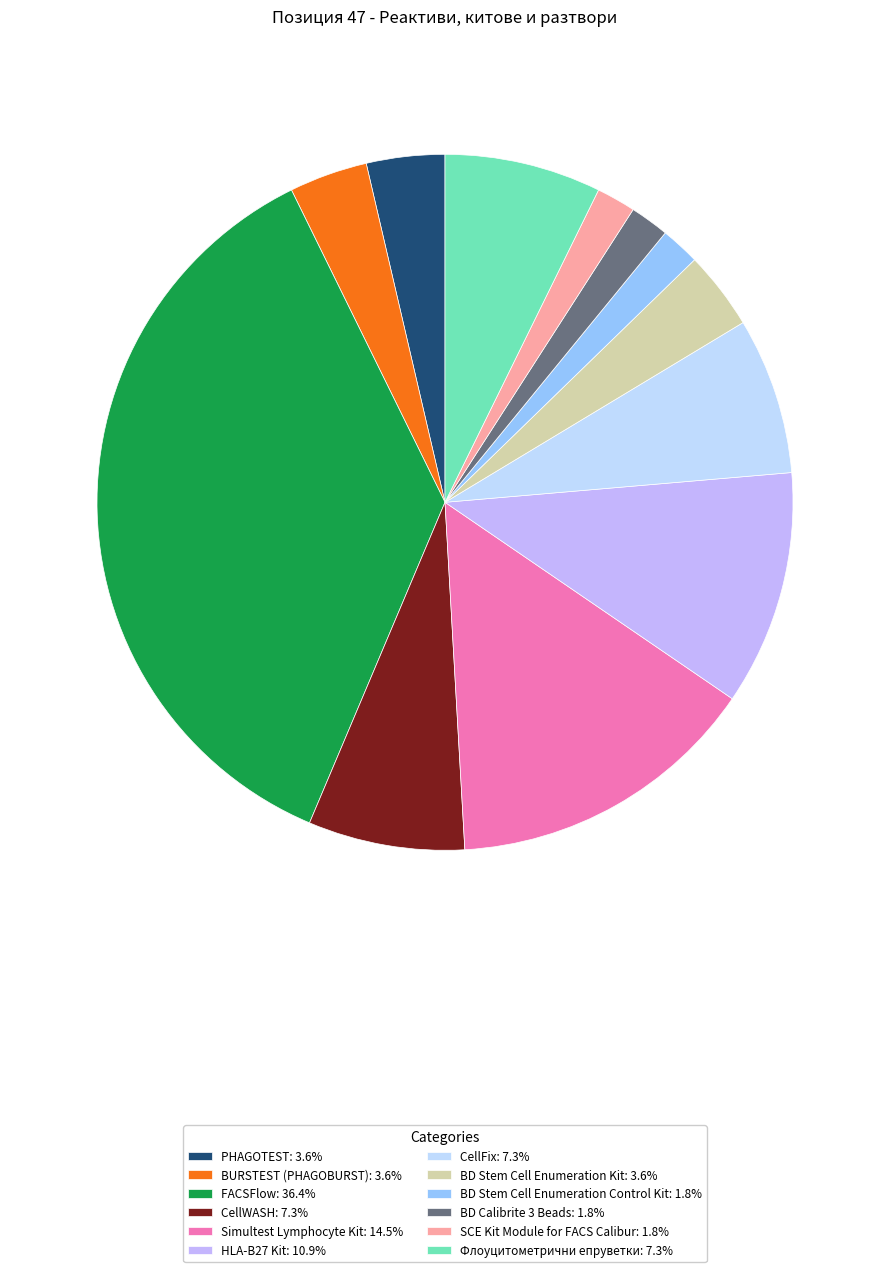

To the nearest percent, what is the combined percentage of BURSTEST (PHAGOBURST) and Флоуцитометрични епруветки?

11%